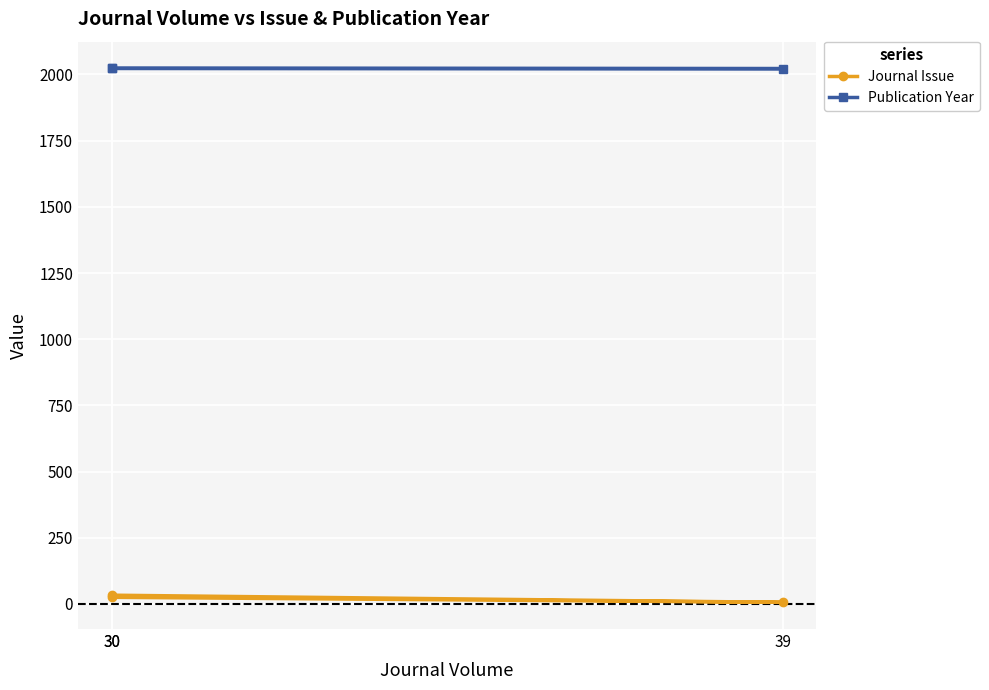

How many Journal Issue values are between 6 and 33?

3